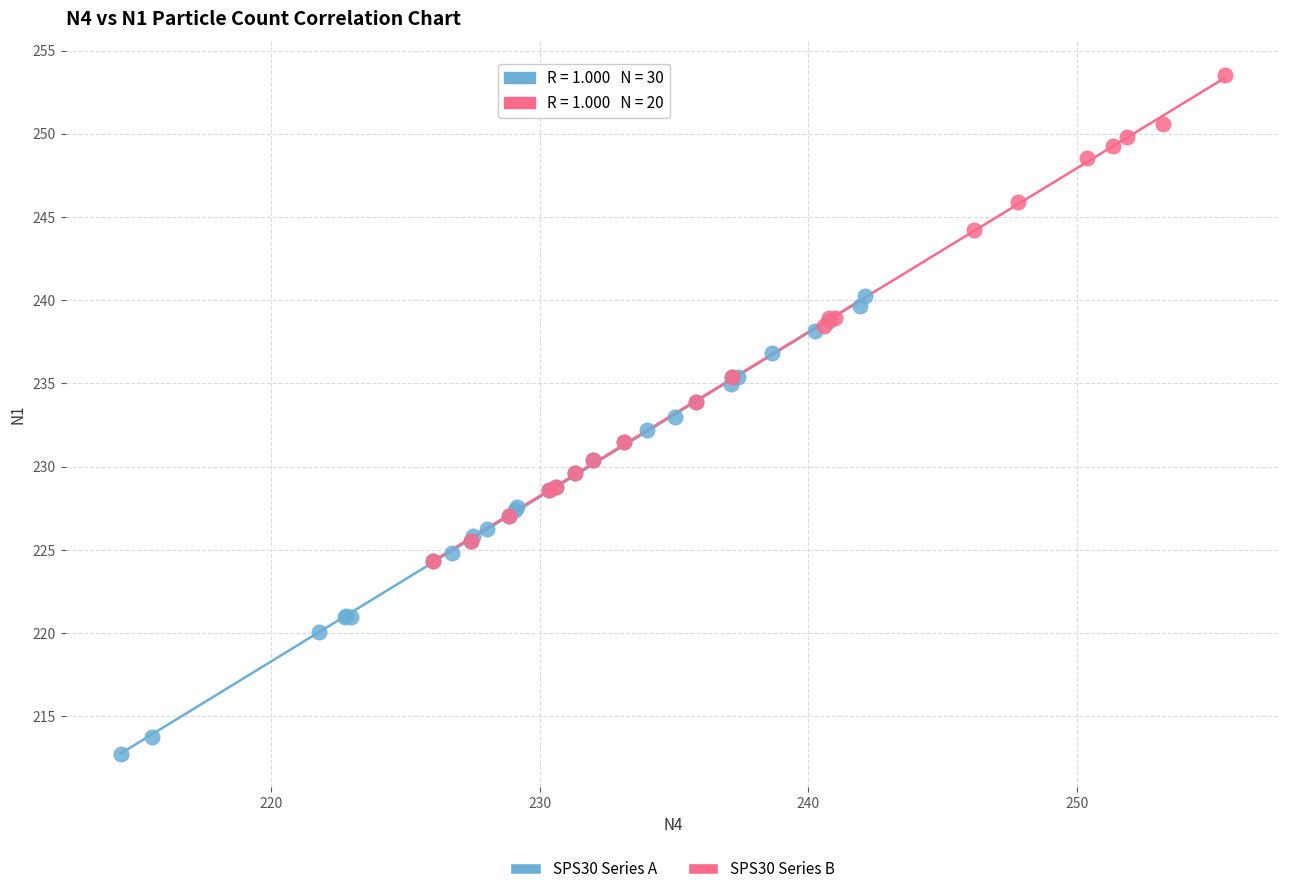

What are all the series names shown in the legend?

SPS30 Series A, SPS30 Series B